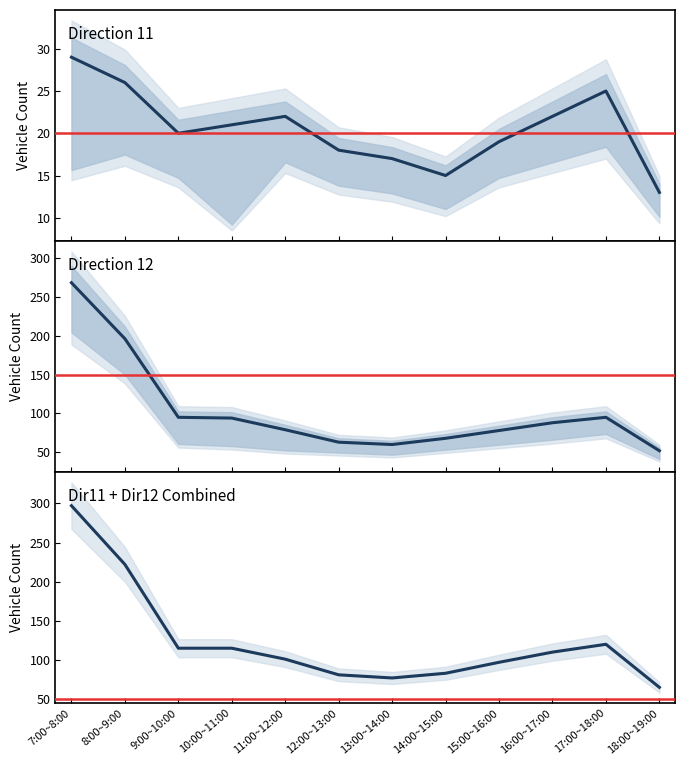

How many lines are shown in the chart?

3